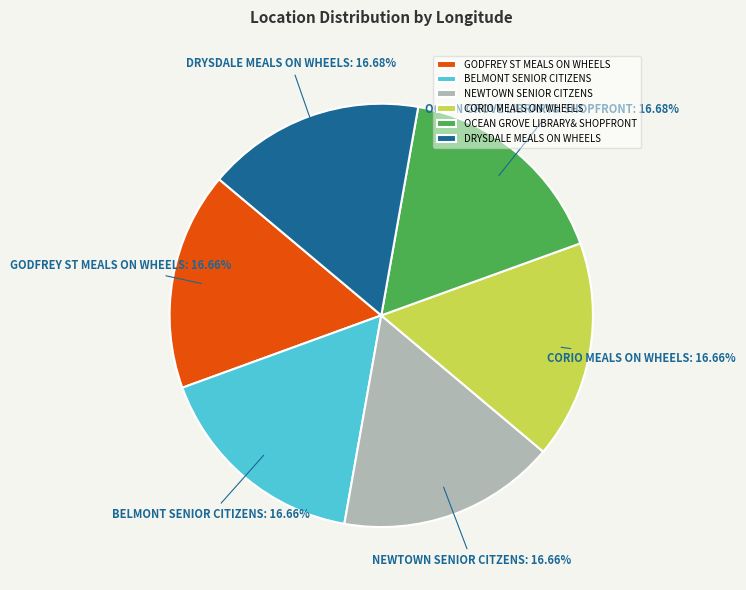

Do DRYSDALE MEALS ON WHEELS and NEWTOWN SENIOR CITZENS together represent more than half of the pie?

No